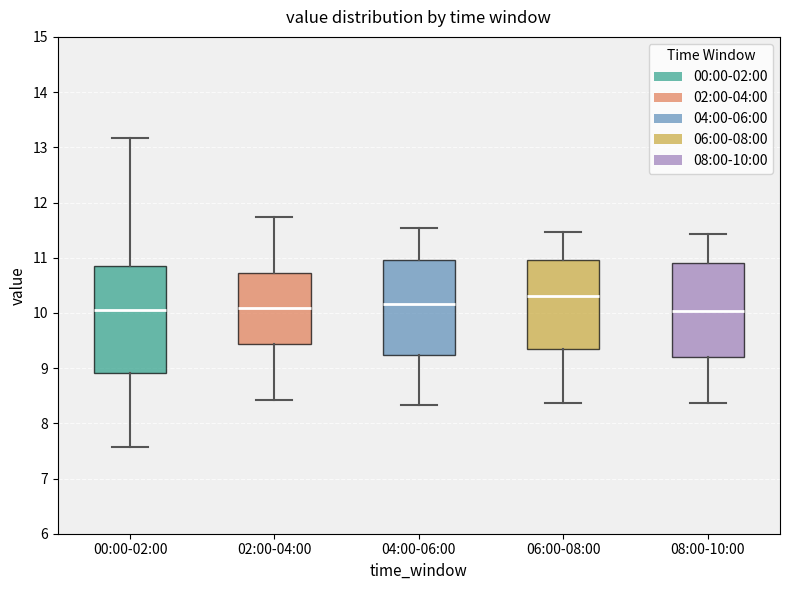

Reading left to right, transcribe this box plot: for each box, give where its median line is, the range the box spans, and where its two whiskers end, as read against the y-axis. The values are not printed on the chart, so give them approximately, as read against the axis.

00:00-02:00: median 10.1, box 8.9 to 10.9, whiskers 7.6 to 13.2
02:00-04:00: median 10.1, box 9.4 to 10.7, whiskers 8.4 to 11.7
04:00-06:00: median 10.2, box 9.2 to 11.0, whiskers 8.3 to 11.5
06:00-08:00: median 10.3, box 9.3 to 11.0, whiskers 8.4 to 11.5
08:00-10:00: median 10.0, box 9.2 to 10.9, whiskers 8.4 to 11.4